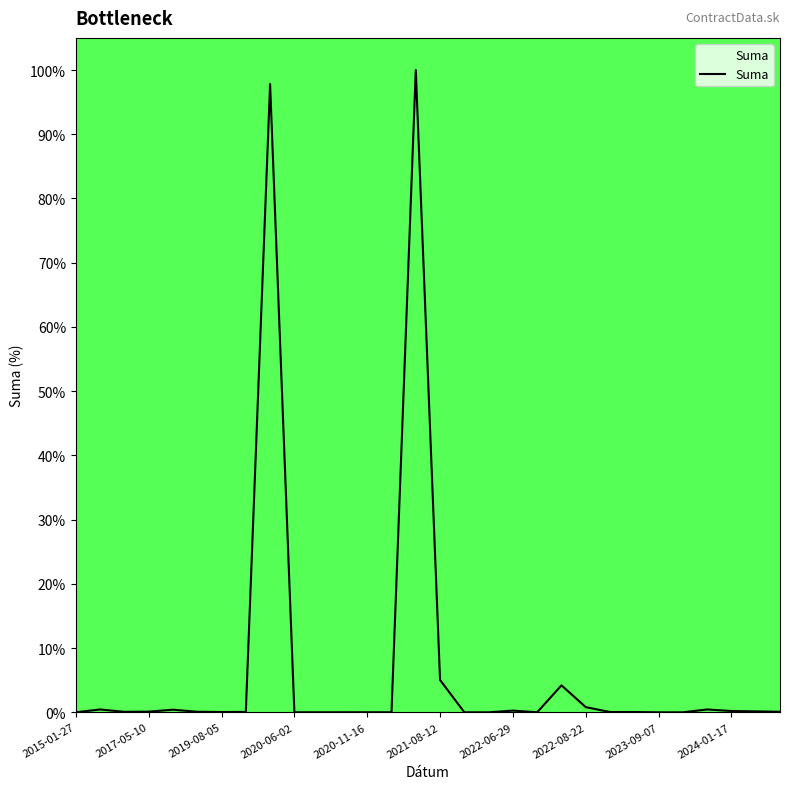

What is the difference between the maximum and minimum values?

100.0